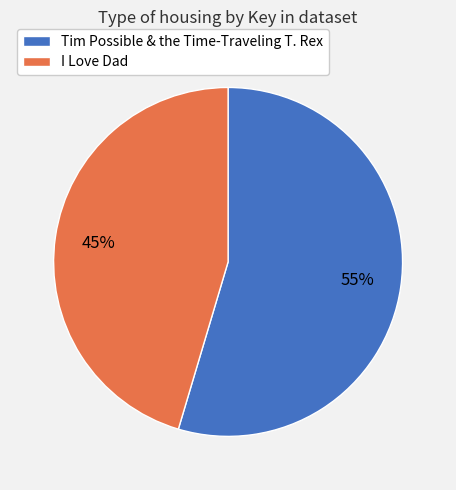

Rank the categories by value from highest to lowest.

Tim Possible & the Time-Traveling T. Rex, I Love Dad